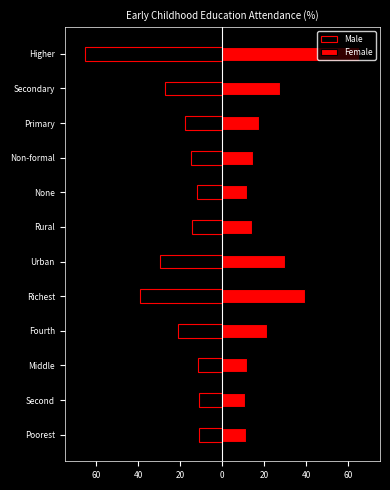

What is the highest value of the Male series?

-11.0